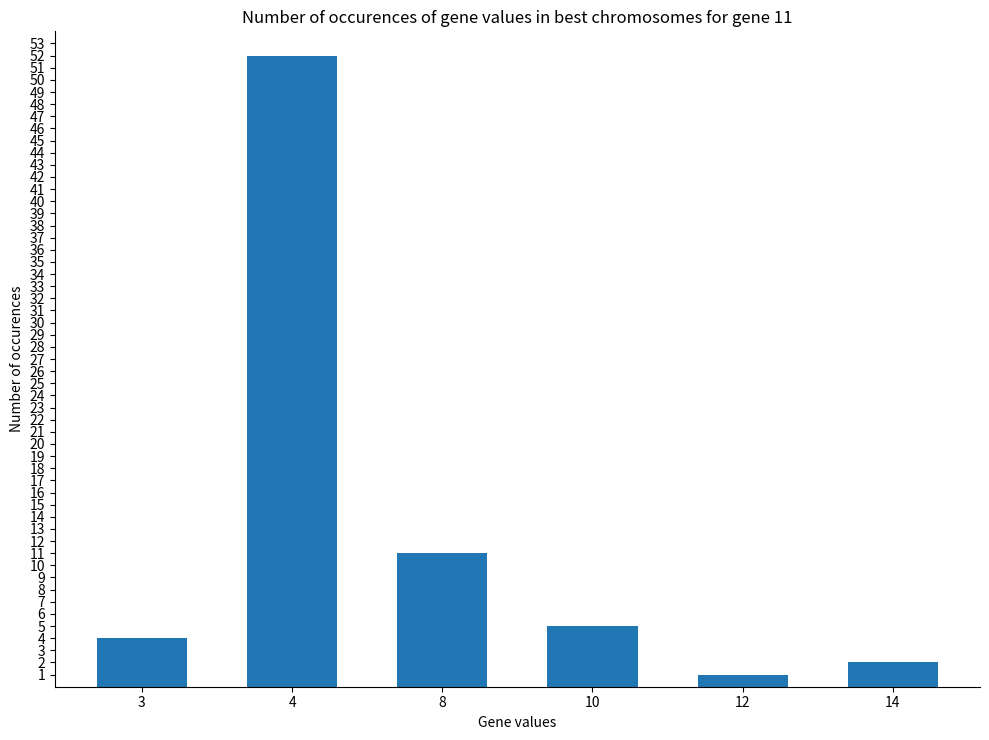

Is it true that the value at 8 is 11?

True